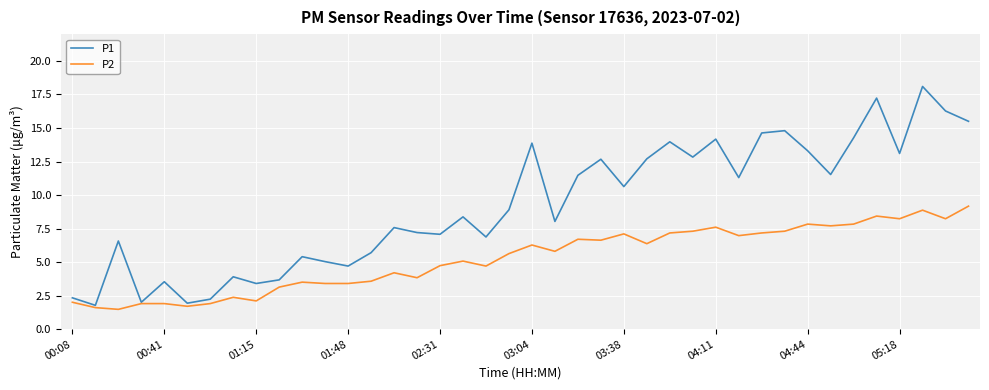

Which series has the largest range (max minus min)?

P1